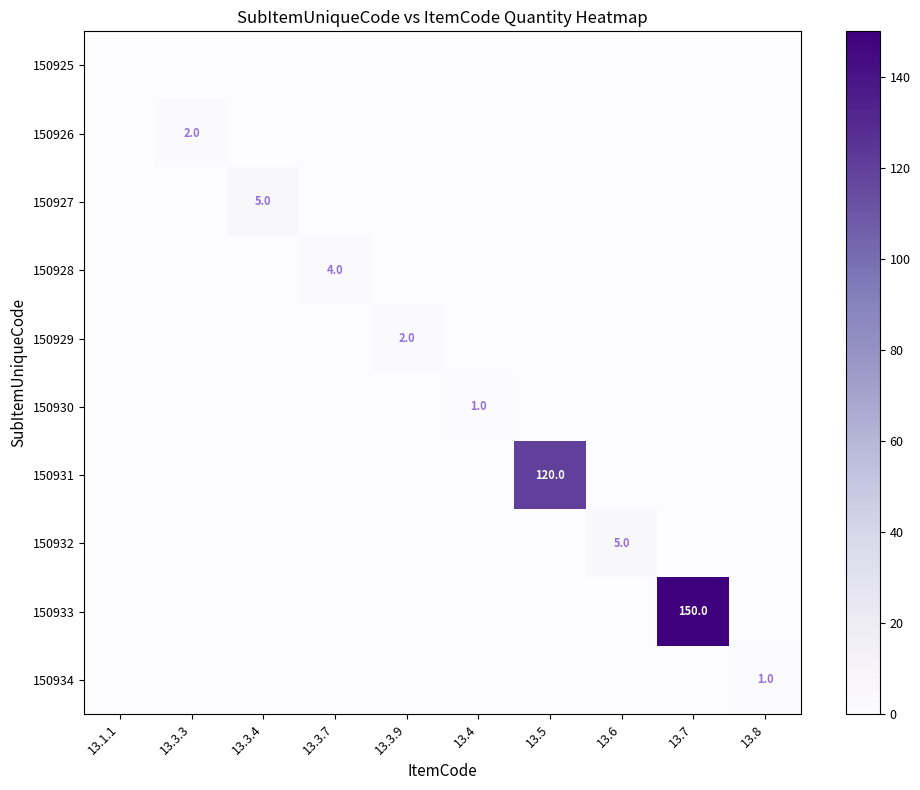

At which category does the chart reach its peak across all series?

13.7